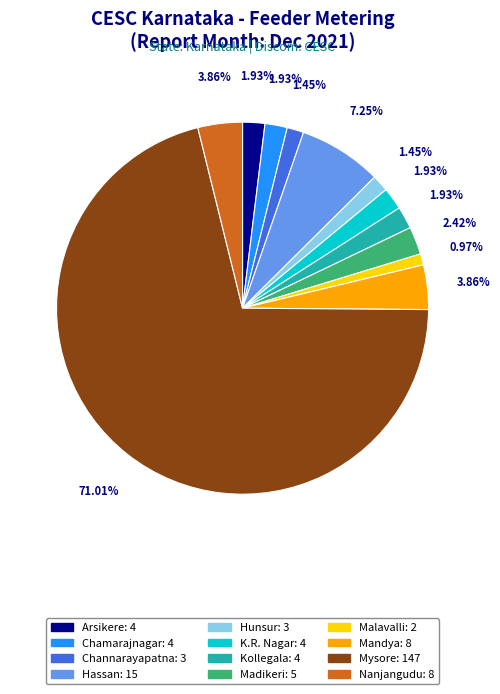

Is it true that Mandya is 16% of the pie?

False